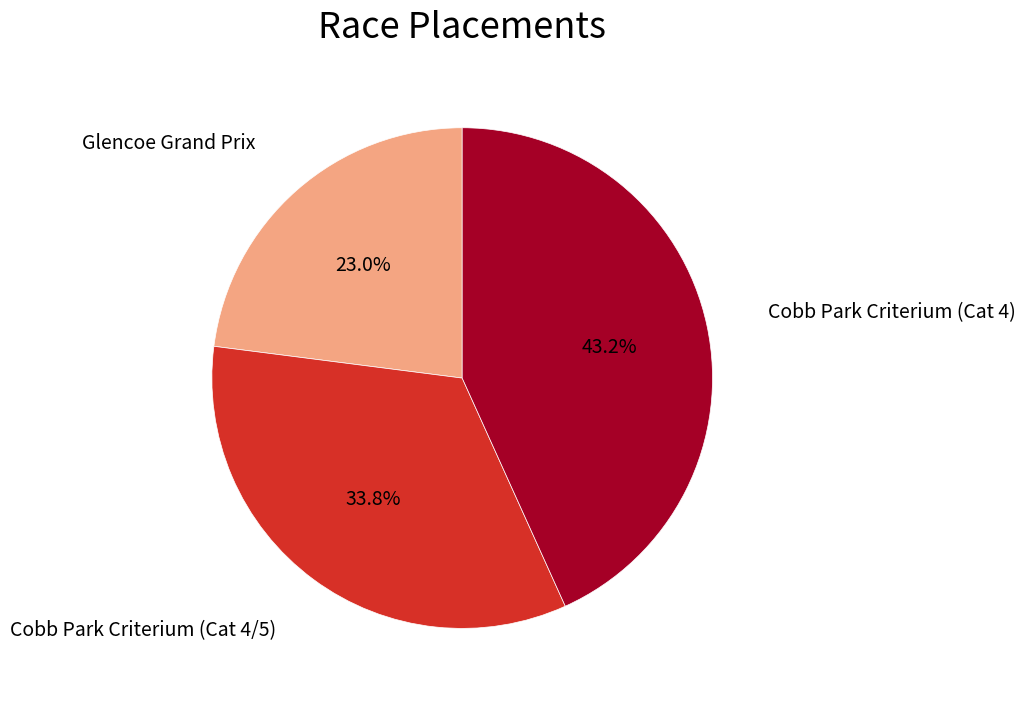

How many segments does this pie chart have?

3